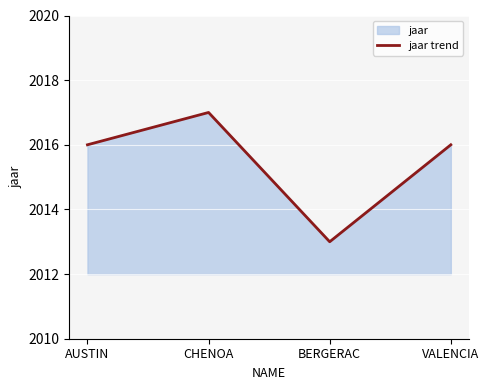

Where does the data first go above 2016?

CHENOA